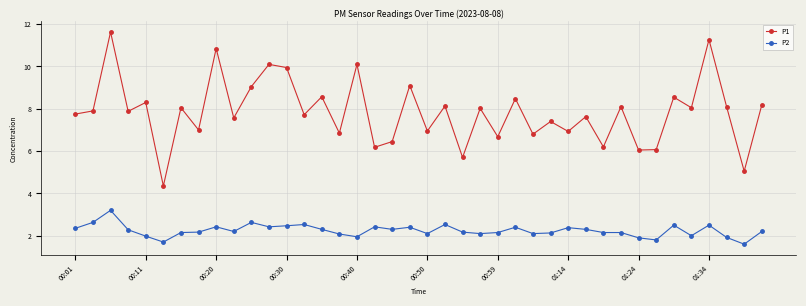

True or false: P2 and P1 intersect in this chart.

False